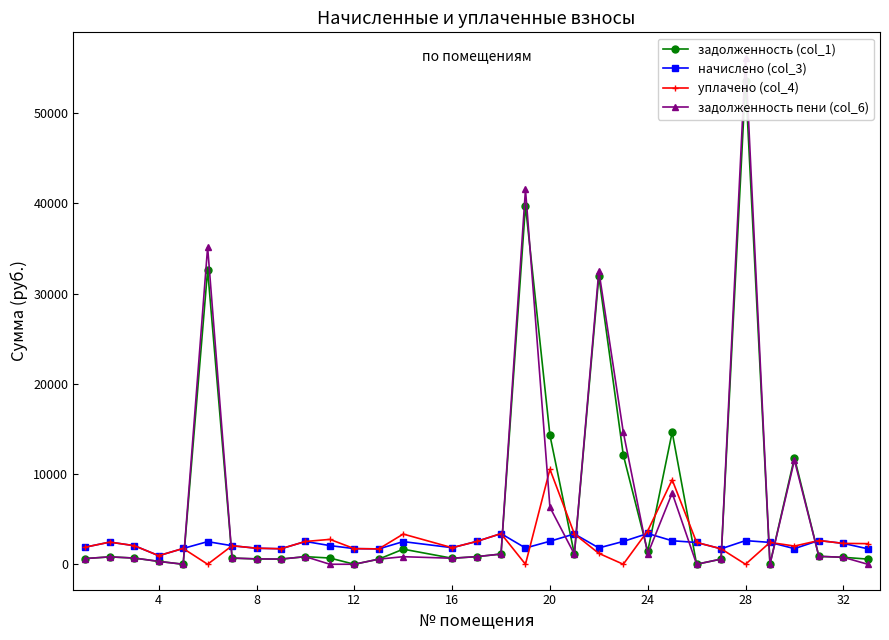

What is the average value of the уплачено (col_4) series?

2451.9